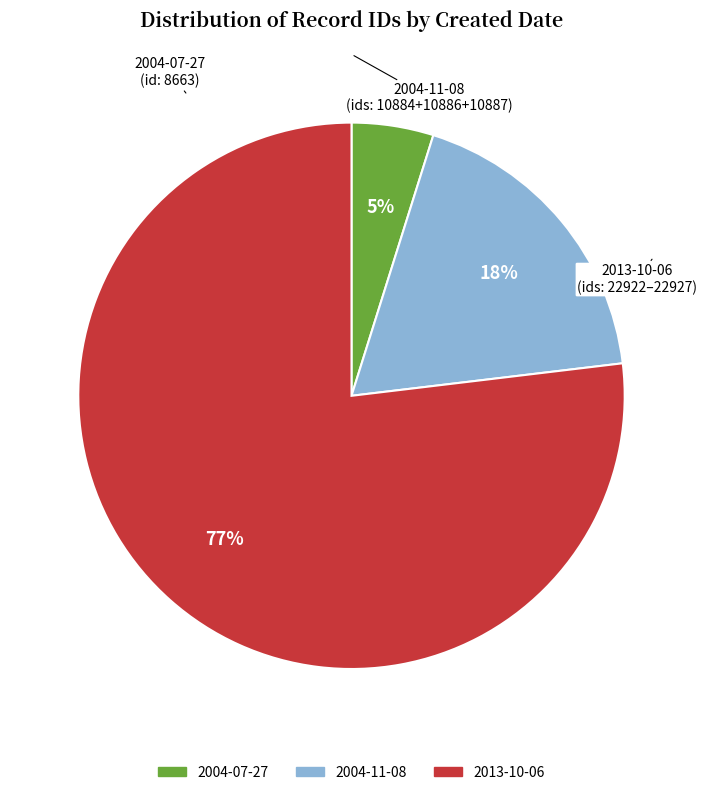

To the nearest percent, what is the average slice percentage?

33%